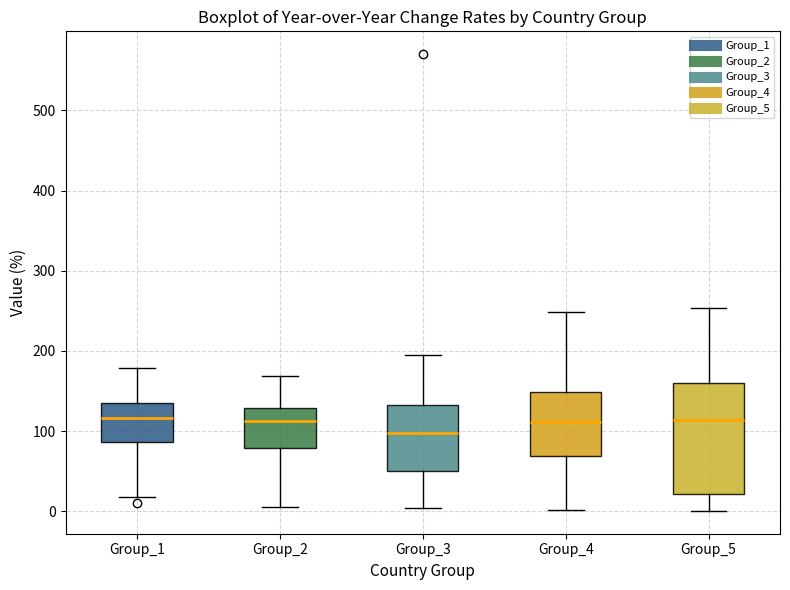

Comparing the boxes themselves (not the whiskers), which one is the tallest?

Group_5